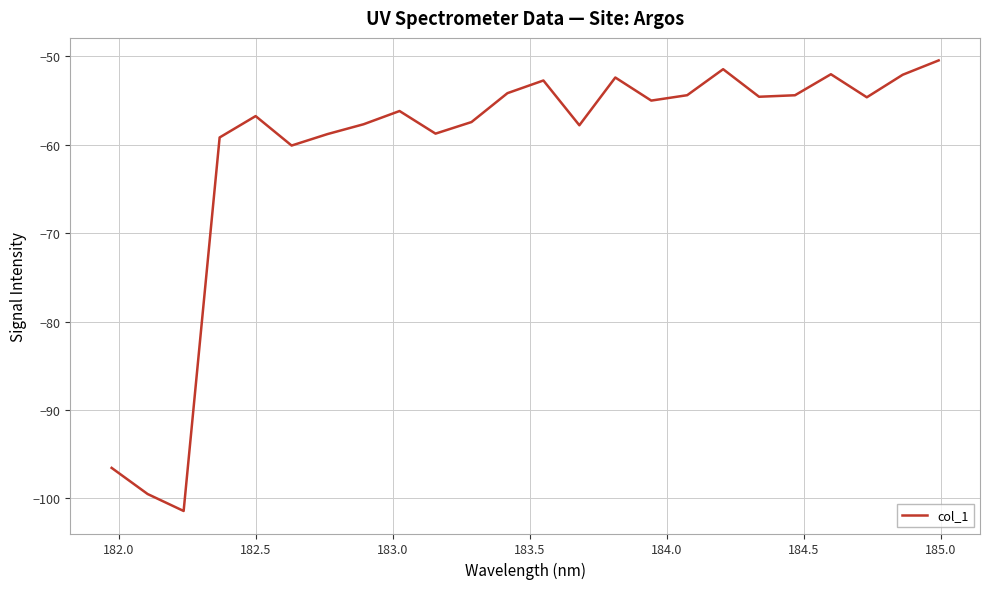

What is the minimum value shown in the chart?

-101.4